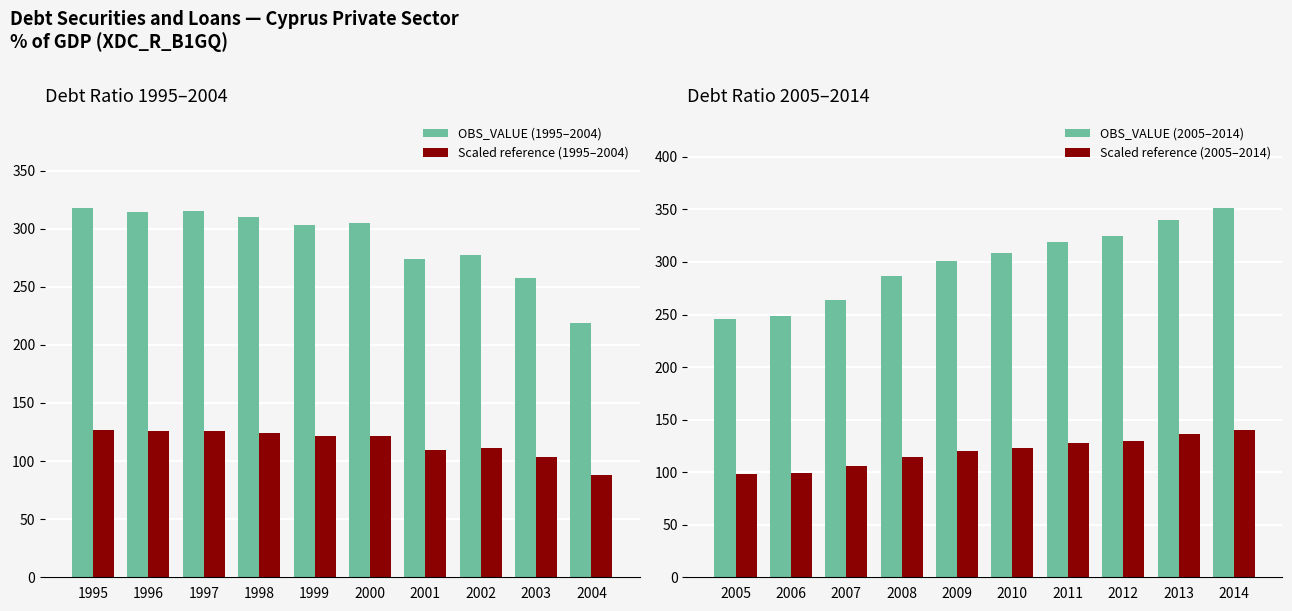

Count the number of categories in the chart.

10